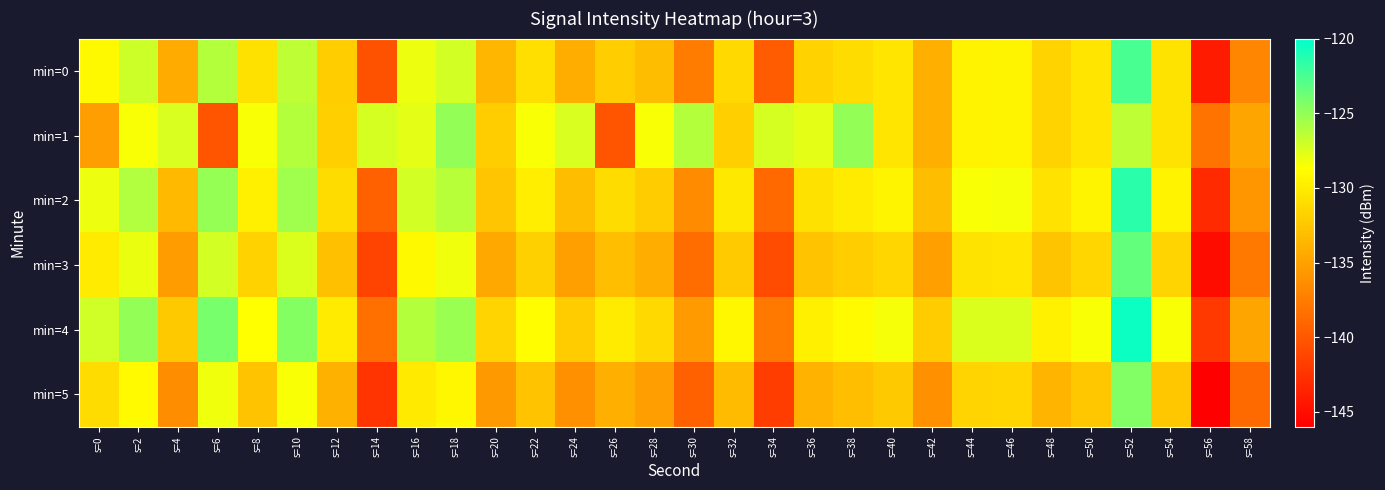

Which label corresponds to the largest value in the chart?

s=52